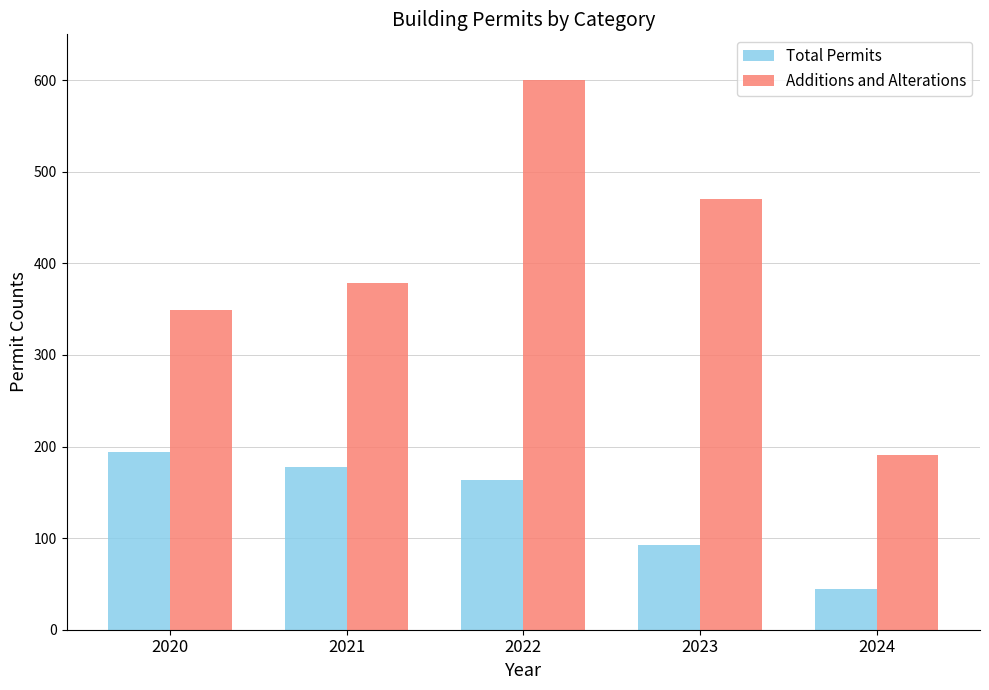

How many bars are there in total?

10